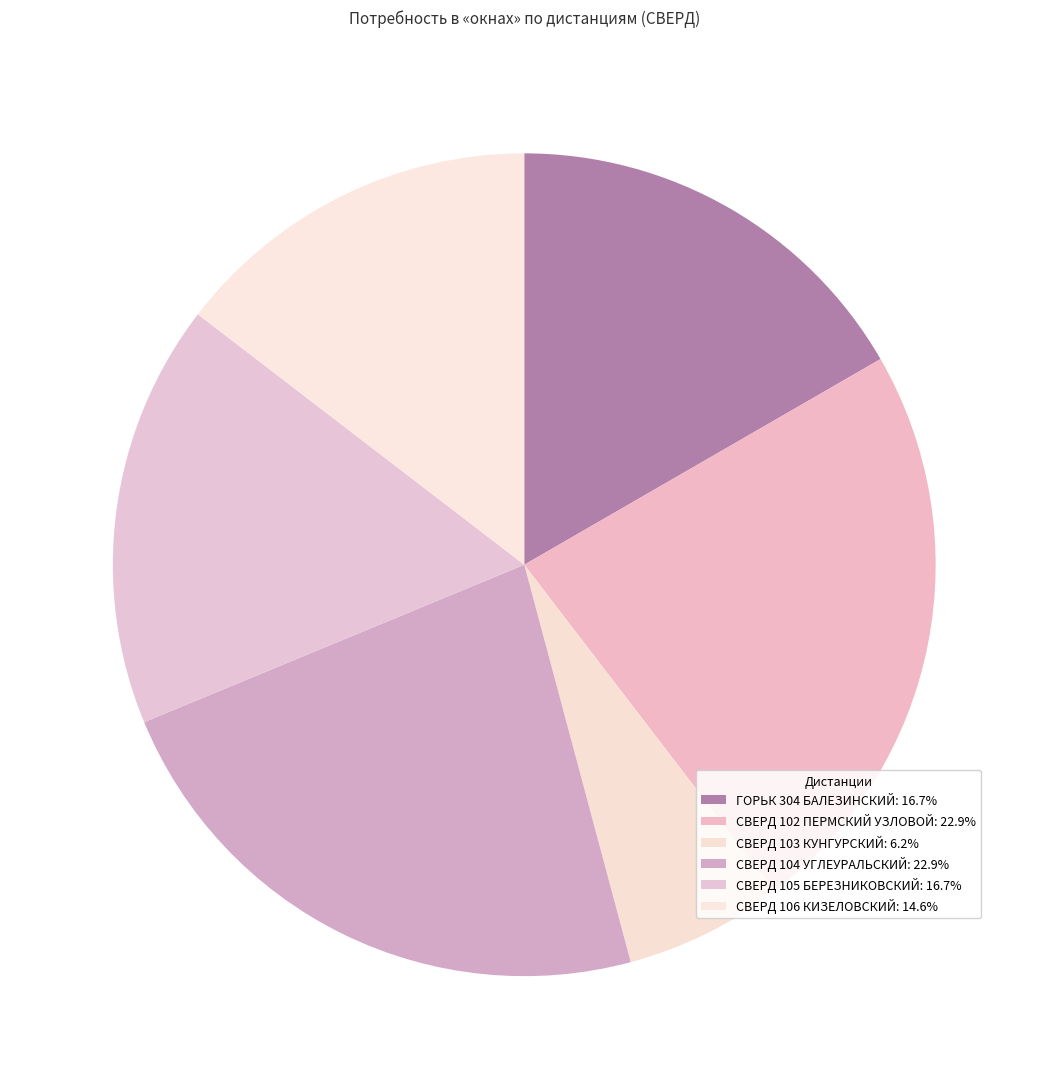

Count the number of slices in the pie.

6